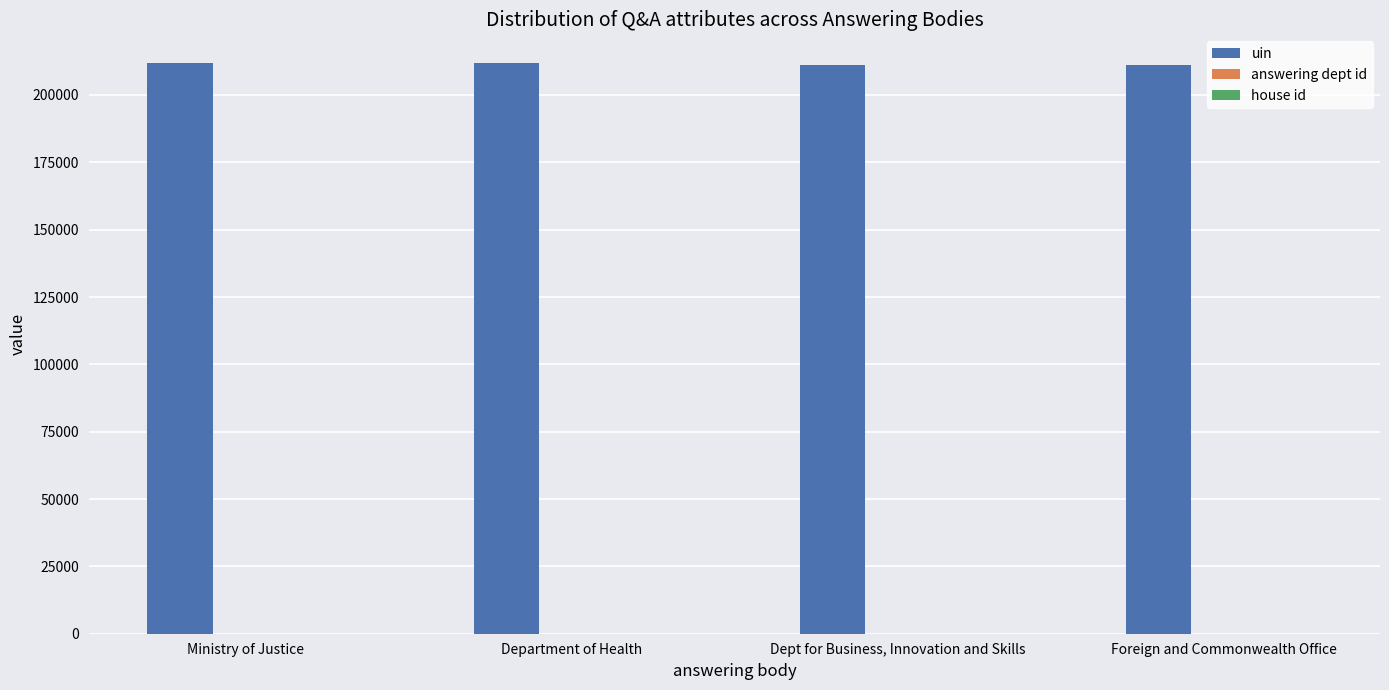

What is the maximum value shown in the chart?

211919